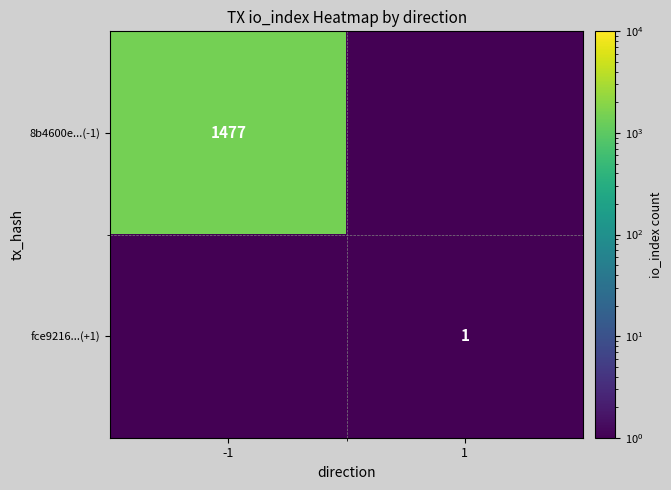

Is it true that fce9216...(+1) equals 1.0 at 1?

True